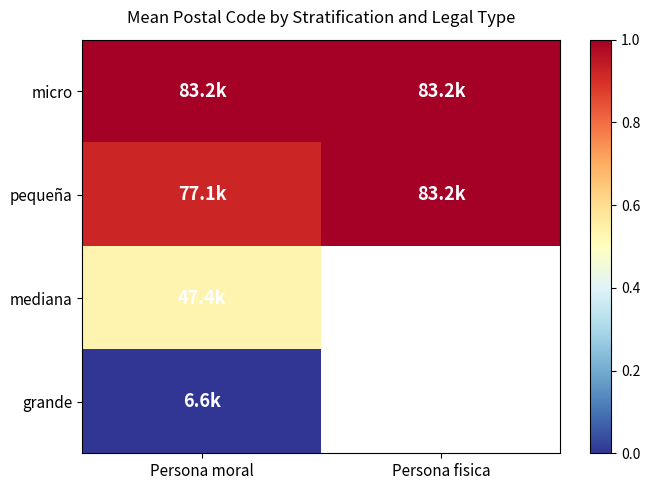

Which has a higher value, Persona moral or Persona fisica?

Persona moral